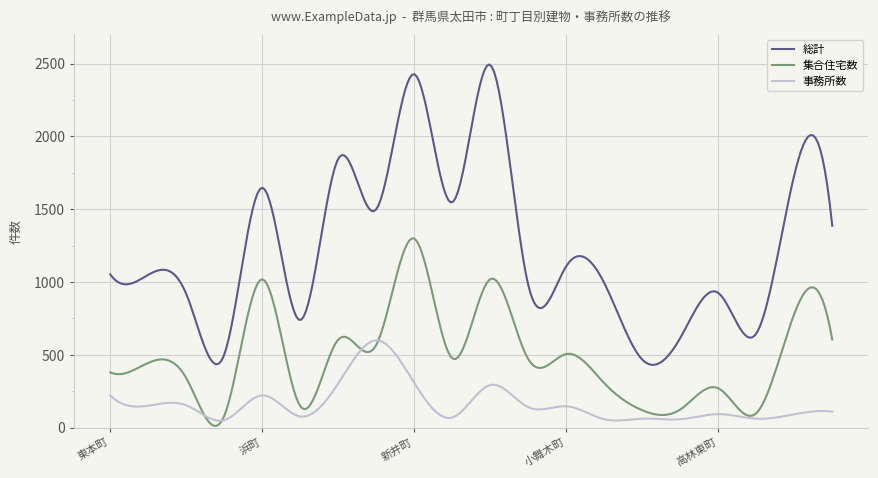

Which series has the largest total across all categories?

総計